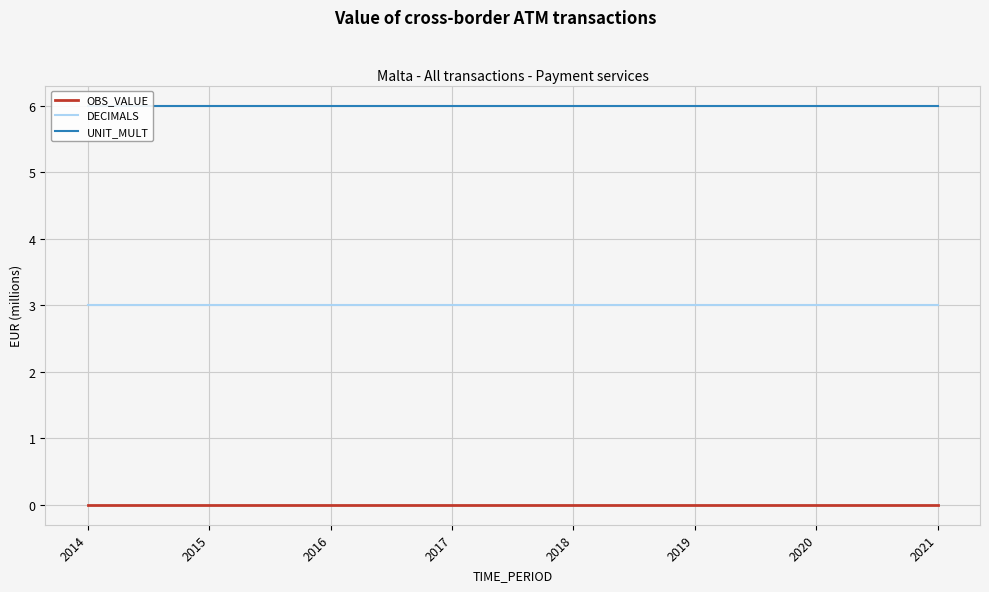

Count the number of categories in the chart.

8